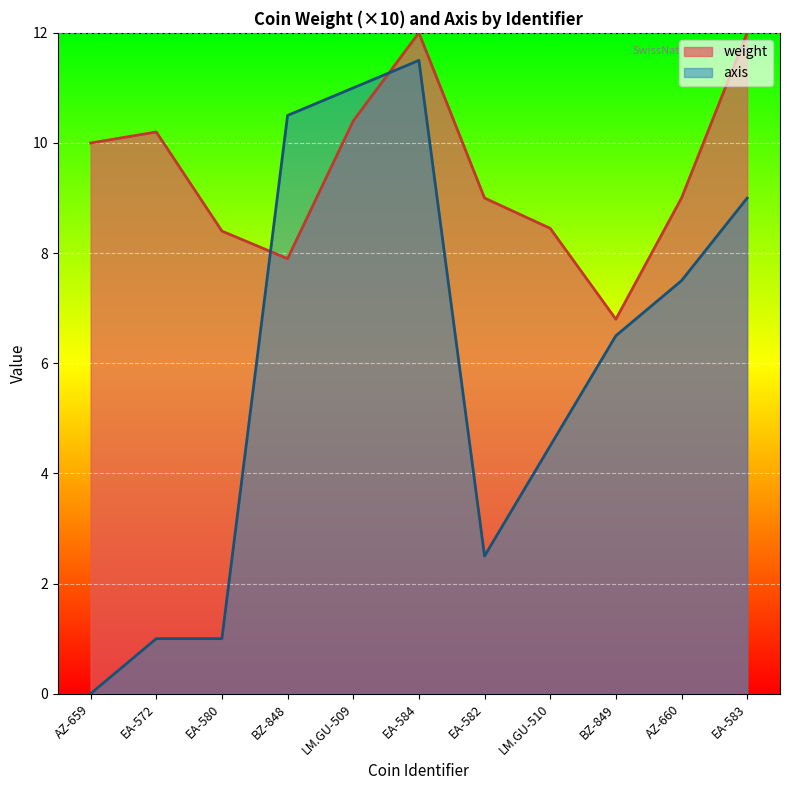

What is the difference between the second highest and minimum values in the axis series?

11.0